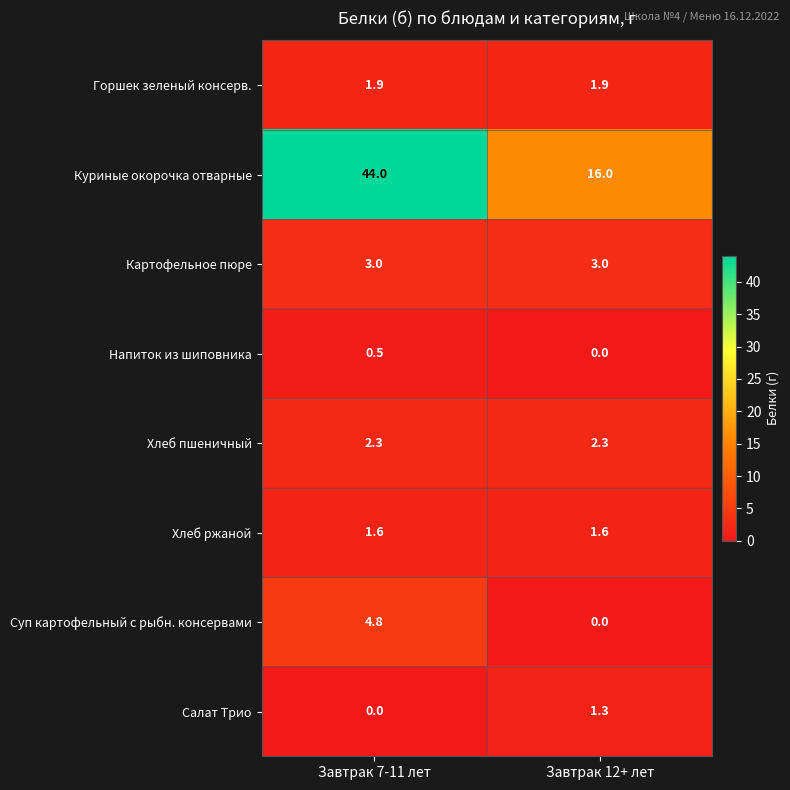

Count the number of data series in this chart.

8